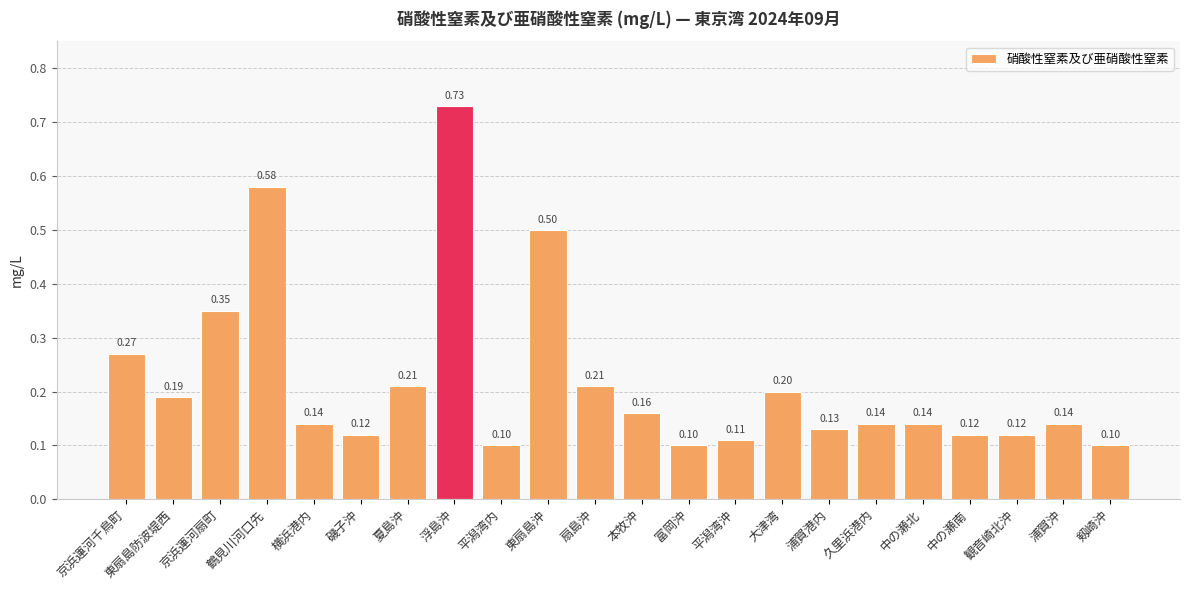

How many values are between 0 and 1?

22